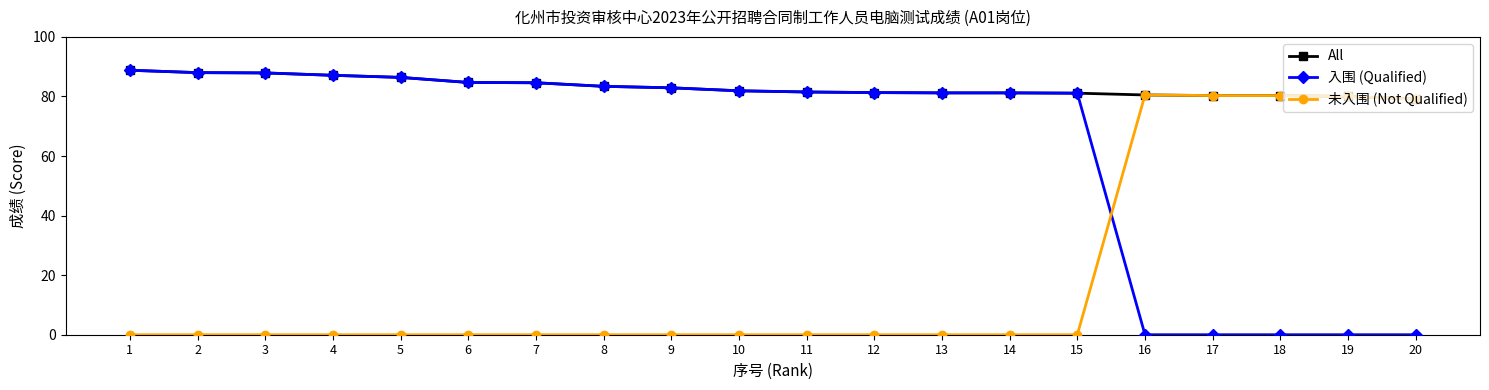

What is the value of the 入围 (Qualified) point at the 15th from the left?

81.1